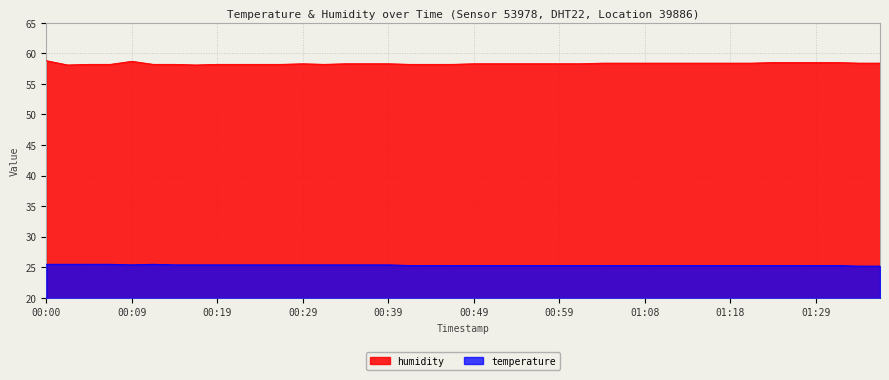

The temperature series shows 25.5 at 00:00. True or false?

True